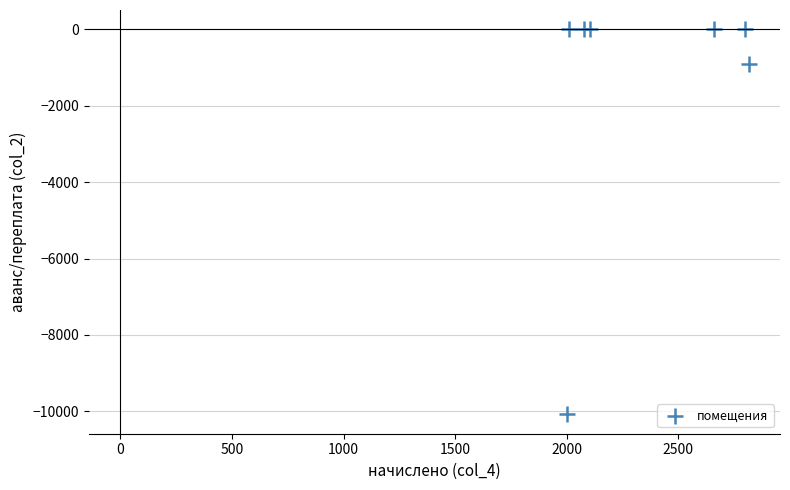

What Y value in the scatter plot is closest to -5040?

-914.8